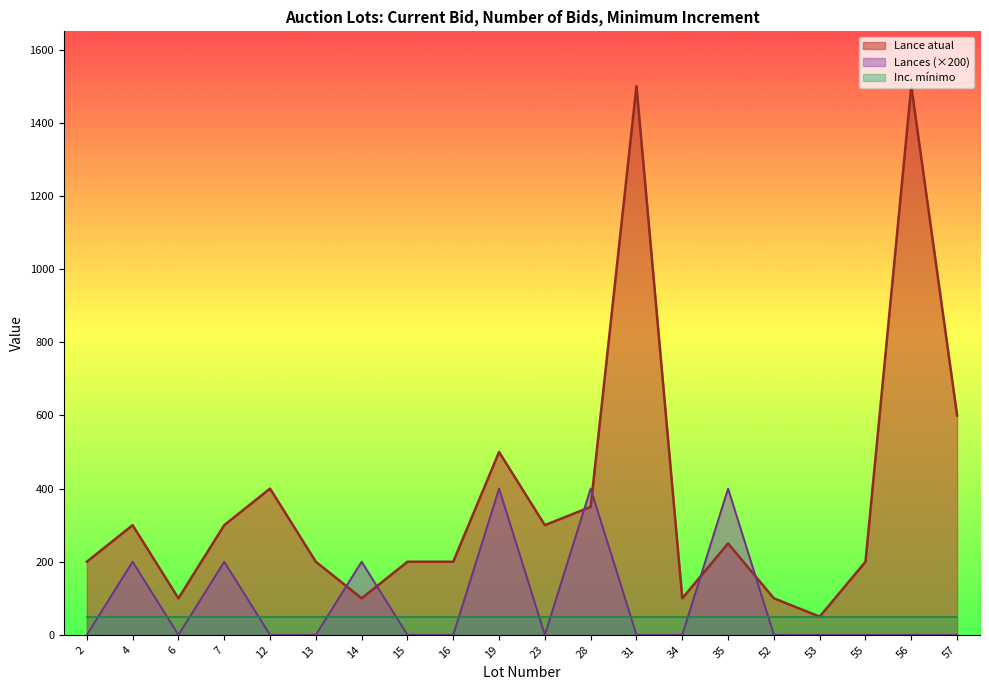

Which series has the widest spread of values?

Lance atual